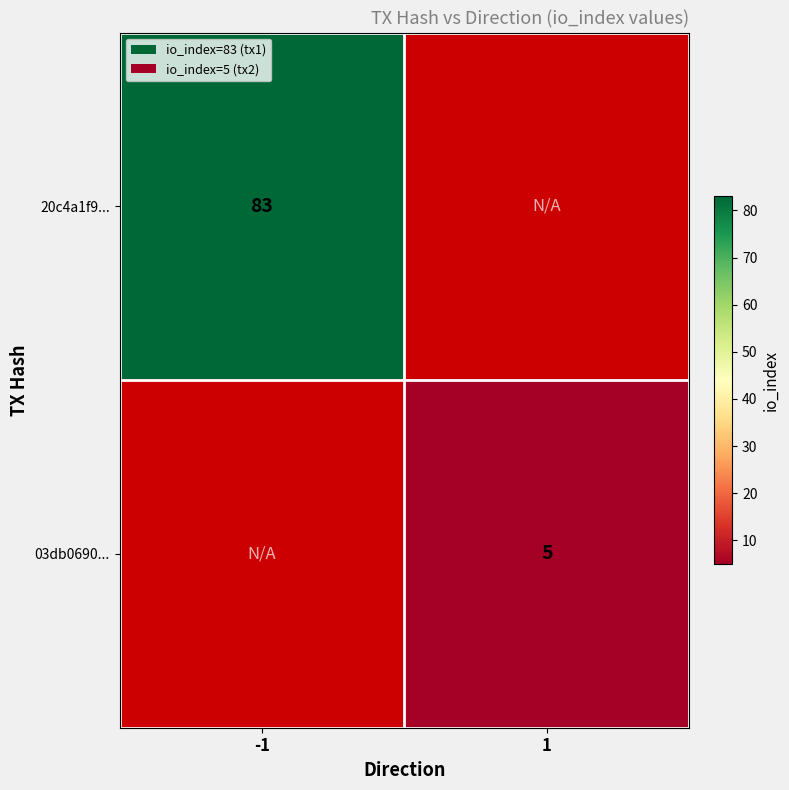

True or false: 20c4a1f9... has a value of 48 at -1.

False